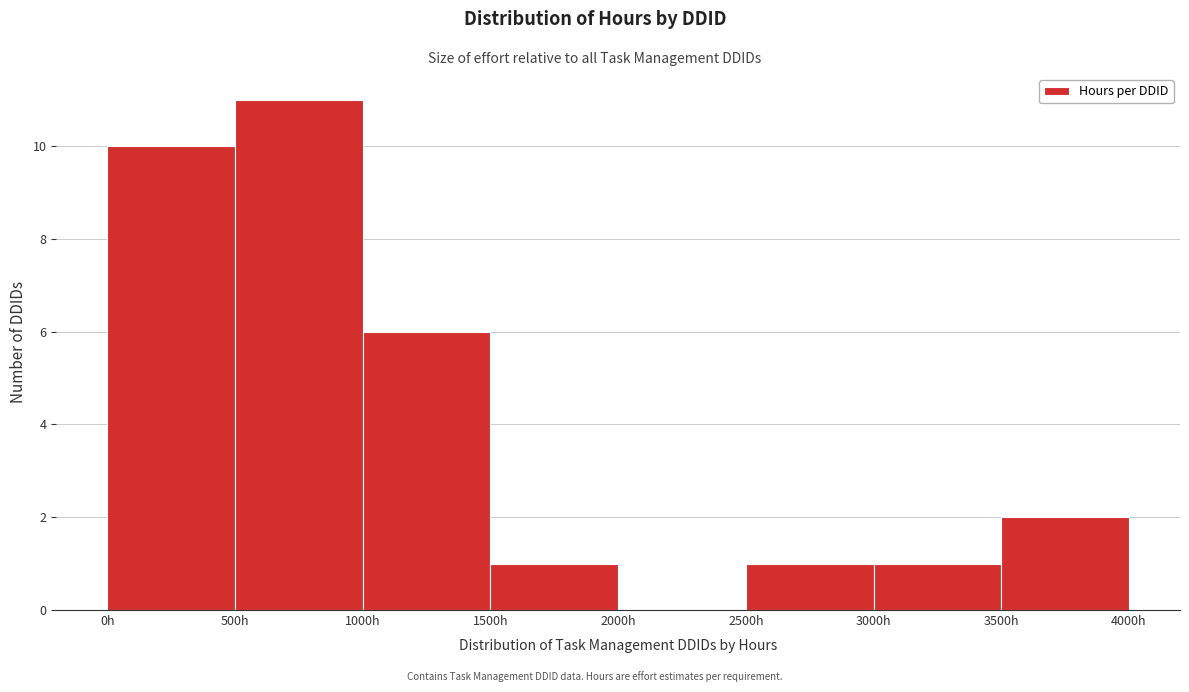

Reading left to right, list every bar in this chart as the range it spans on the x-axis followed by its height. The values are not printed on the chart, so give them approximately, as read against the axis.

0 to 500: 10
500 to 1000: 11
1000 to 1500: 6
1500 to 2000: 1
2000 to 2500: 0
2500 to 3000: 1
3000 to 3500: 1
3500 to 4000: 2